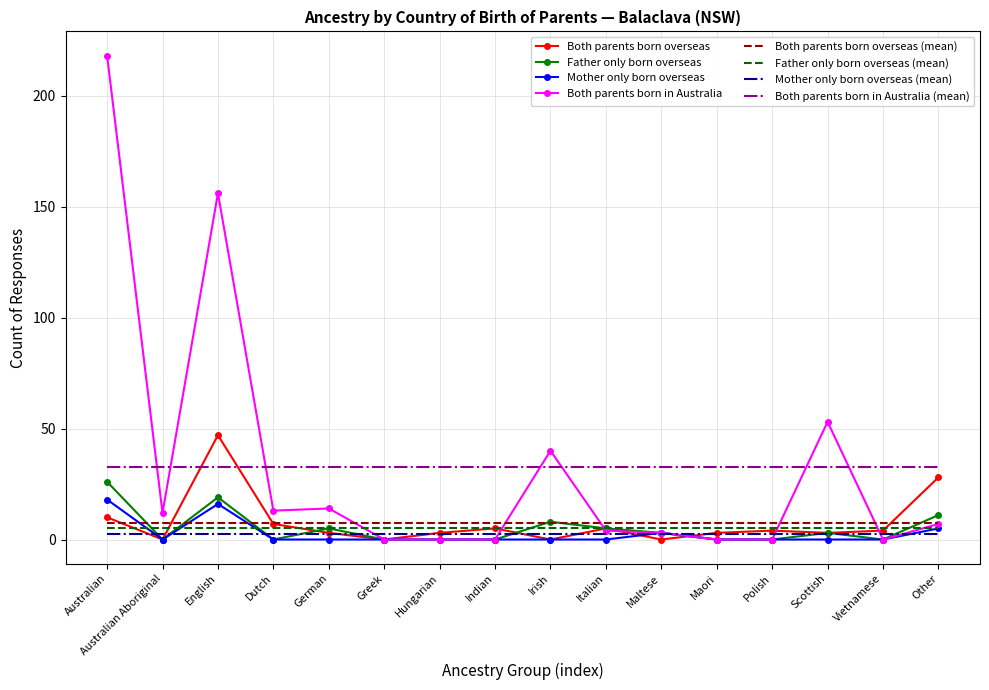

What is the difference between the maximum and minimum values in the Both parents born overseas series?

47.0